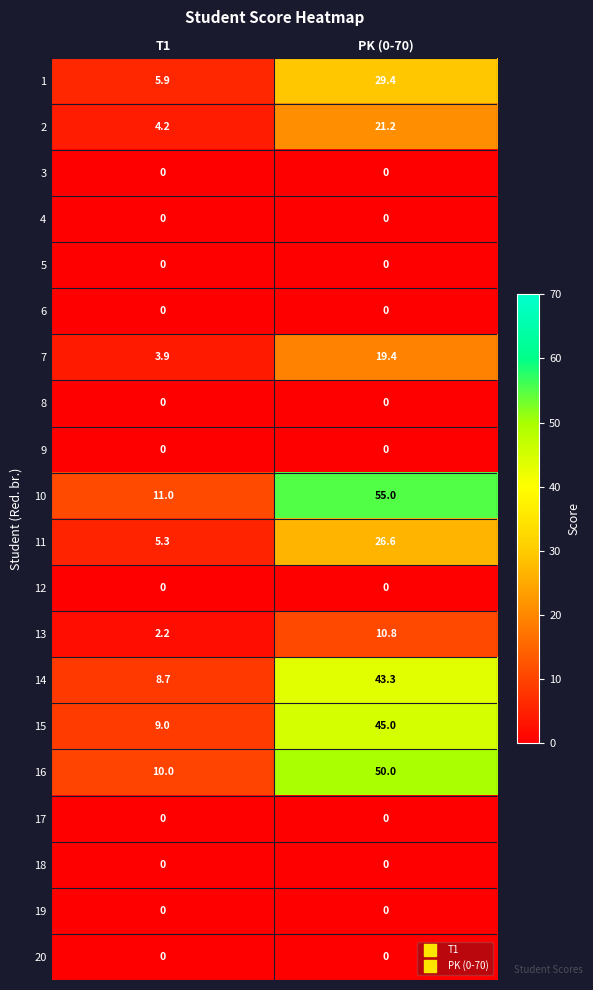

What is the spread (max minus min) of values at PK (0-70)?

55.0